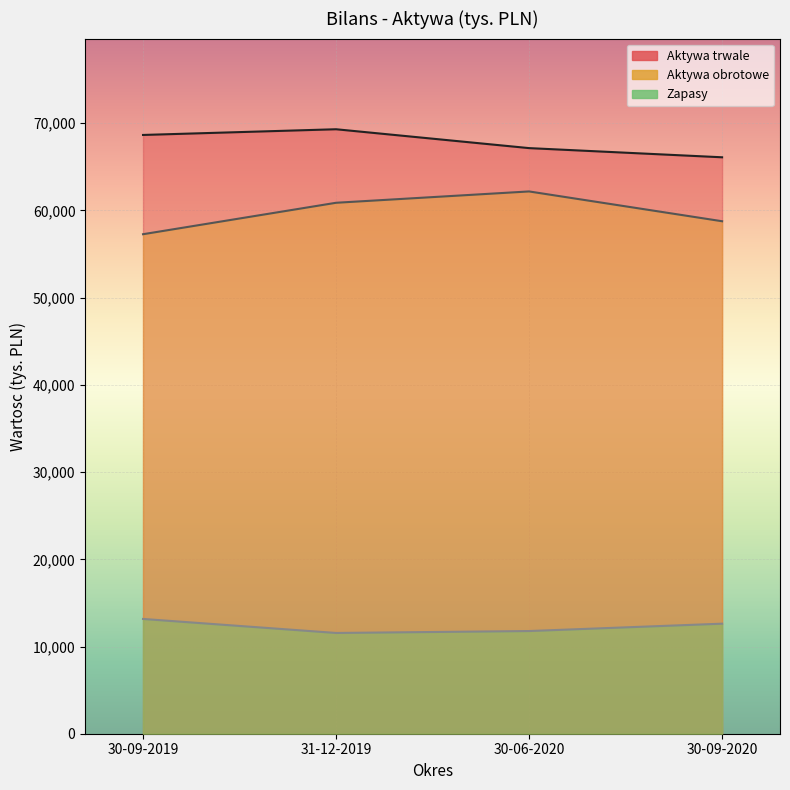

Where does the Zapasy series first go above 12619?

30-09-2019